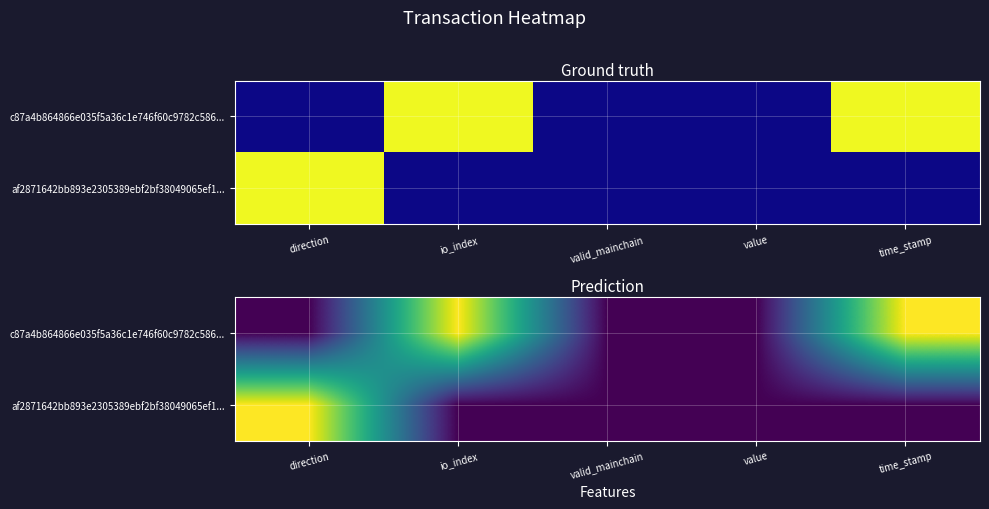

The af2871642bb893e2305389ebf2bf38049065ef1... series shows 0.0 at time_stamp. True or false?

True